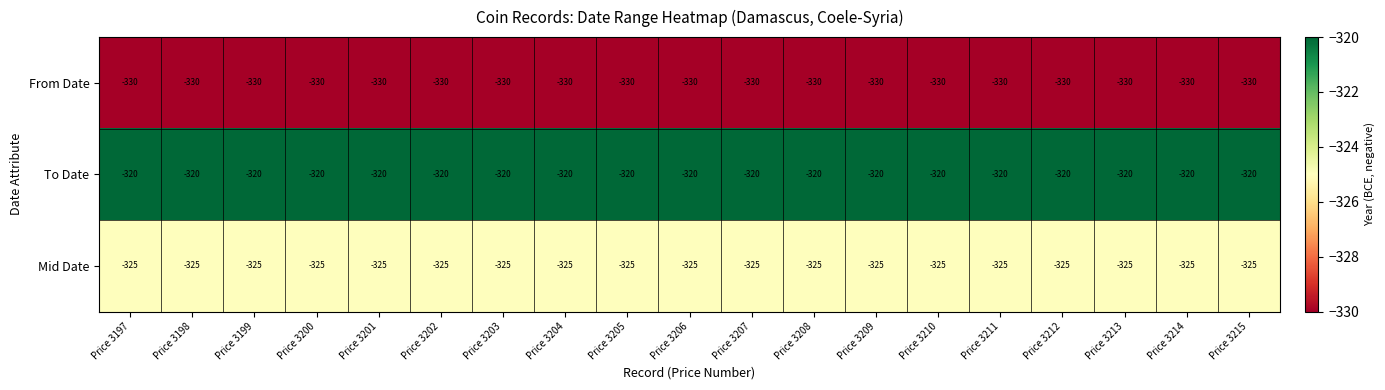

The To Date series shows -572 at Price 3201. True or false?

False